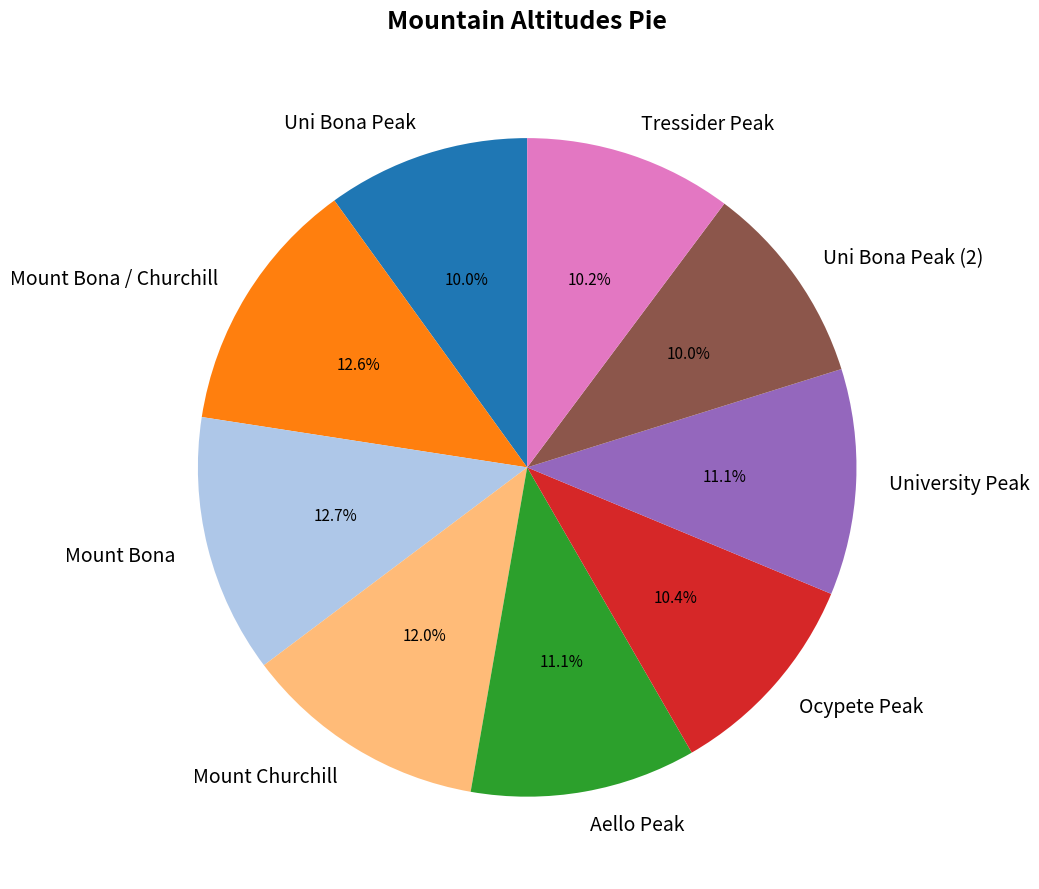

What percentage do Aello Peak and Mount Bona / Churchill together represent?

23.7%